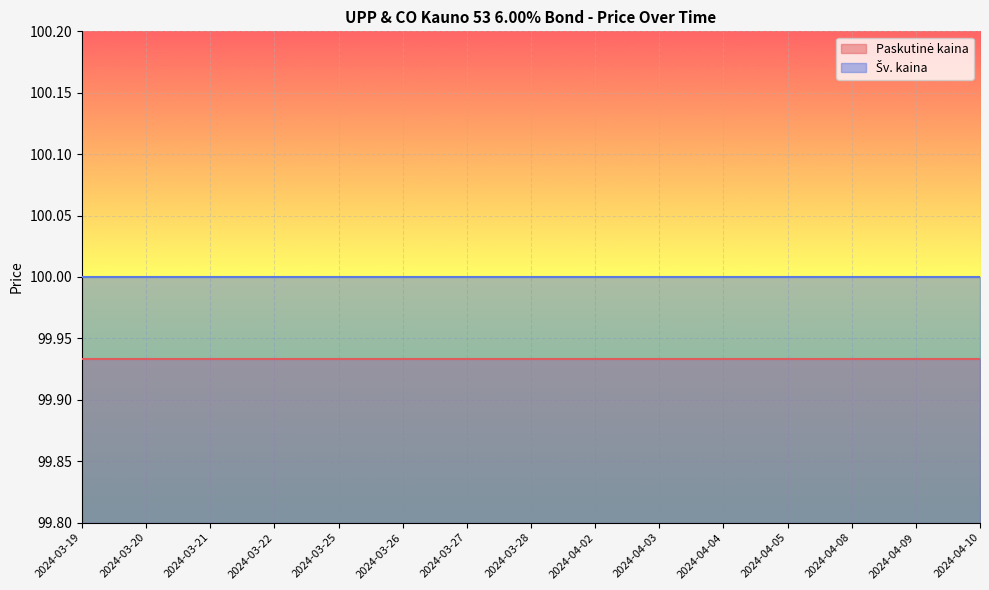

Which series has the widest spread of values?

Paskutinė kaina